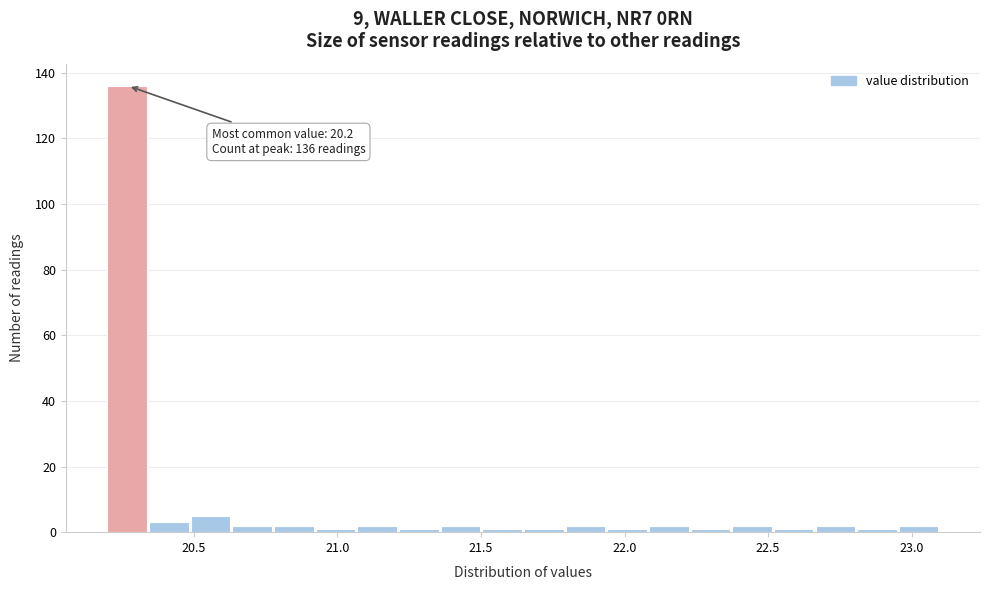

Read against the x-axis, roughly where is the centre of the tallest bar?

20.25